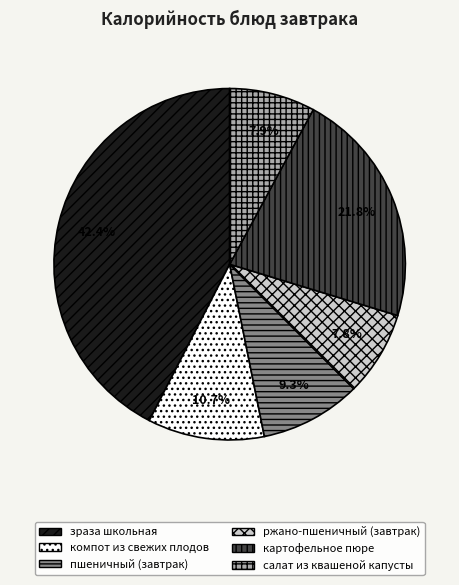

To the nearest percent, what is the difference between the largest and smallest slice percentages?

35%